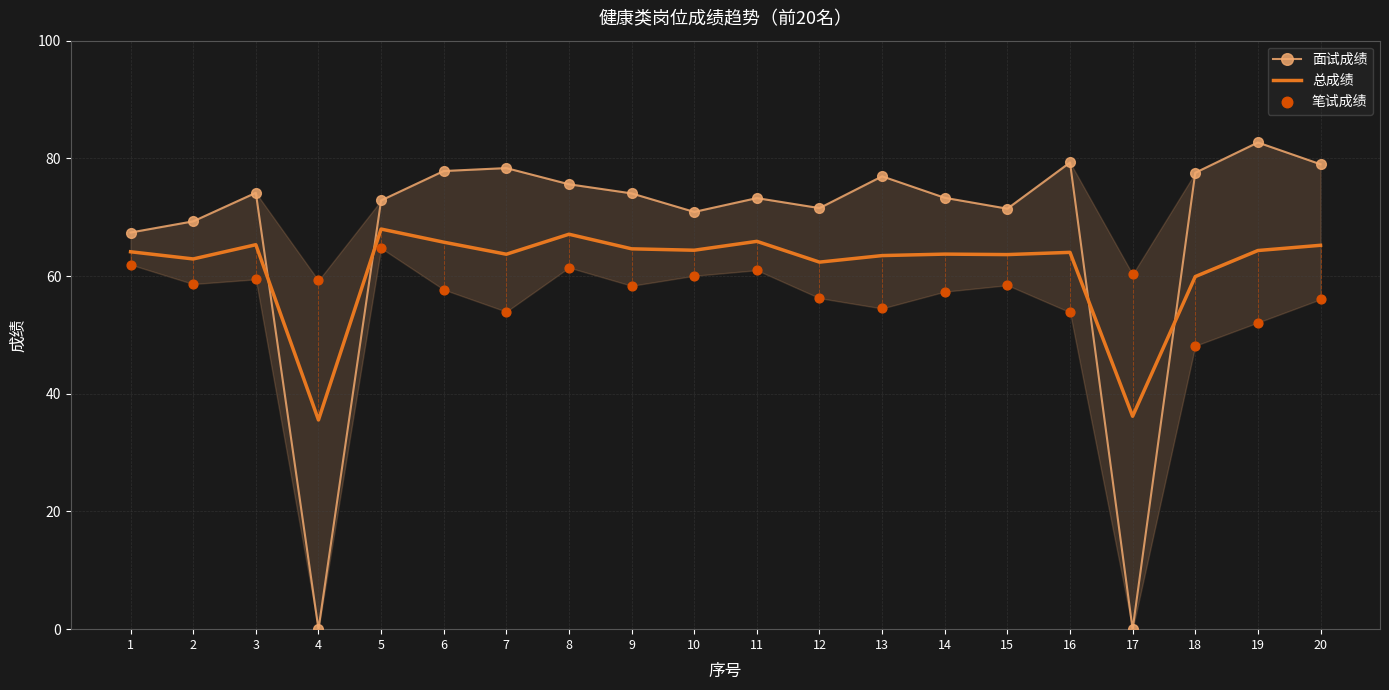

Which series contains the highest Y value?

面试成绩